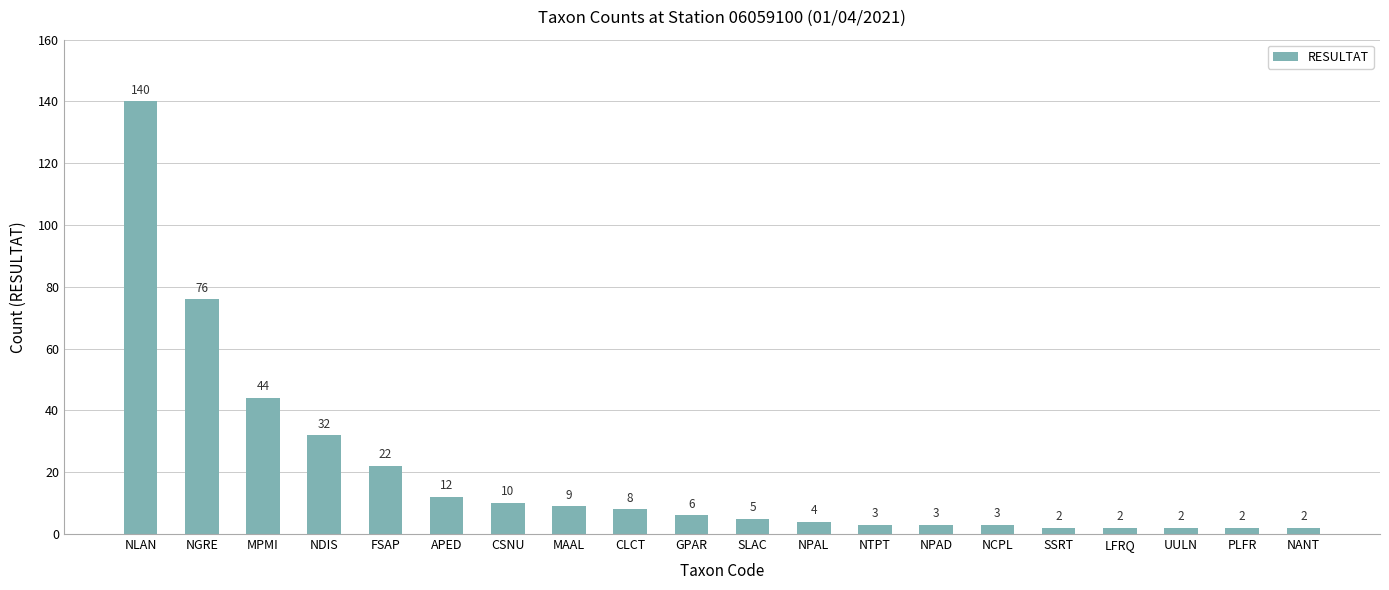

Is it true that the value at SSRT is 2?

True